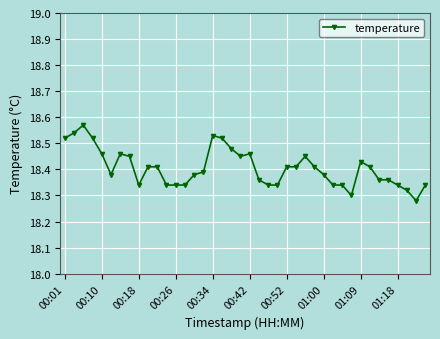

What is the sum of all values?

736.2